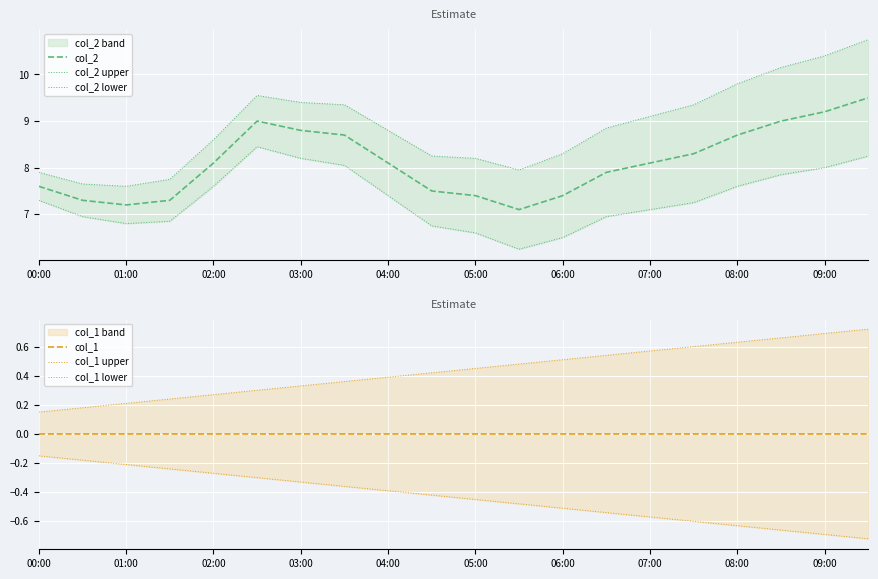

True or false: col_2 upper and col_1 upper intersect in this chart.

False